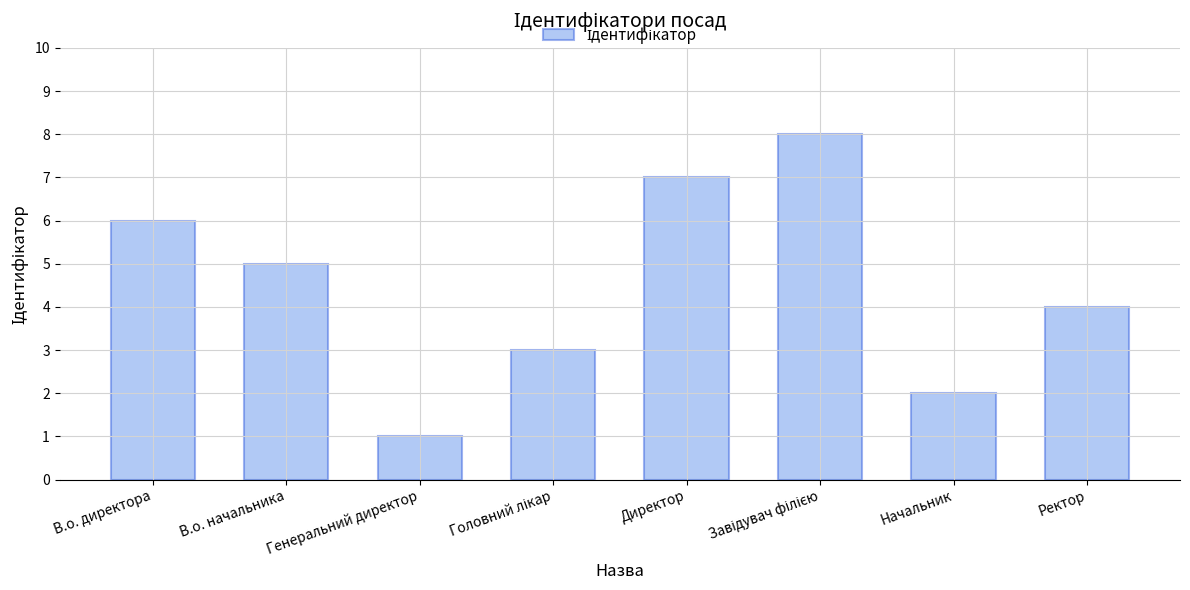

Which label corresponds to the smallest value in the chart?

Генеральний директор